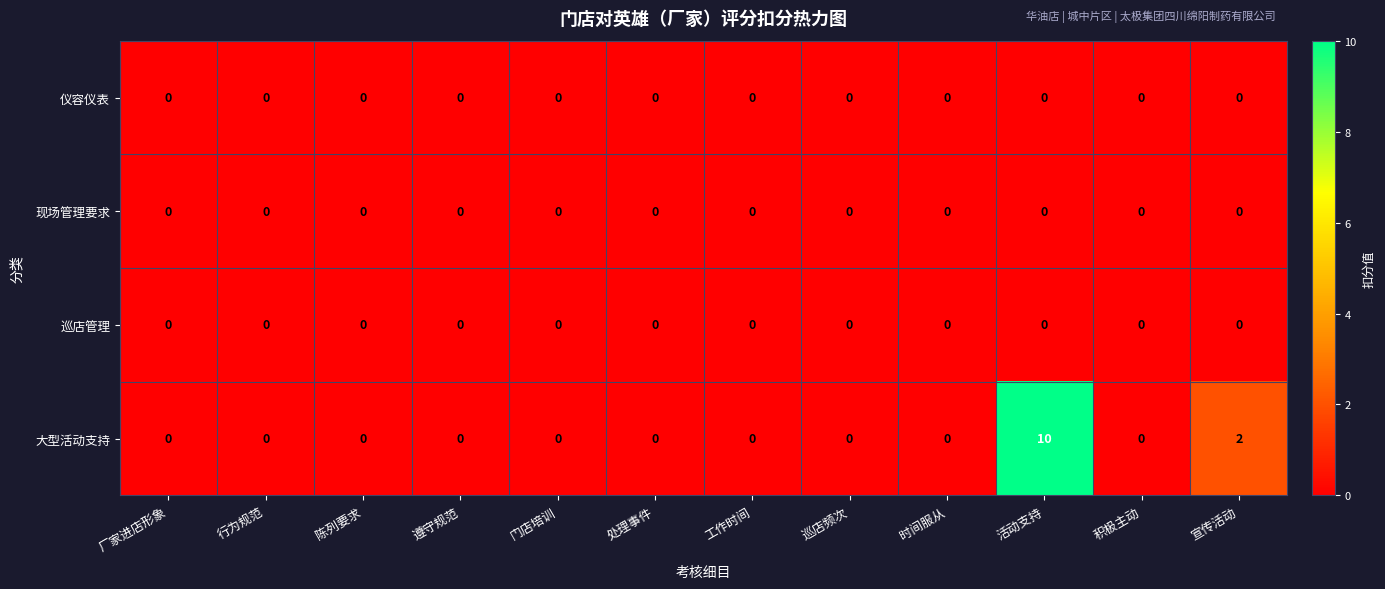

At which category is the sum across all series the highest?

活动支持